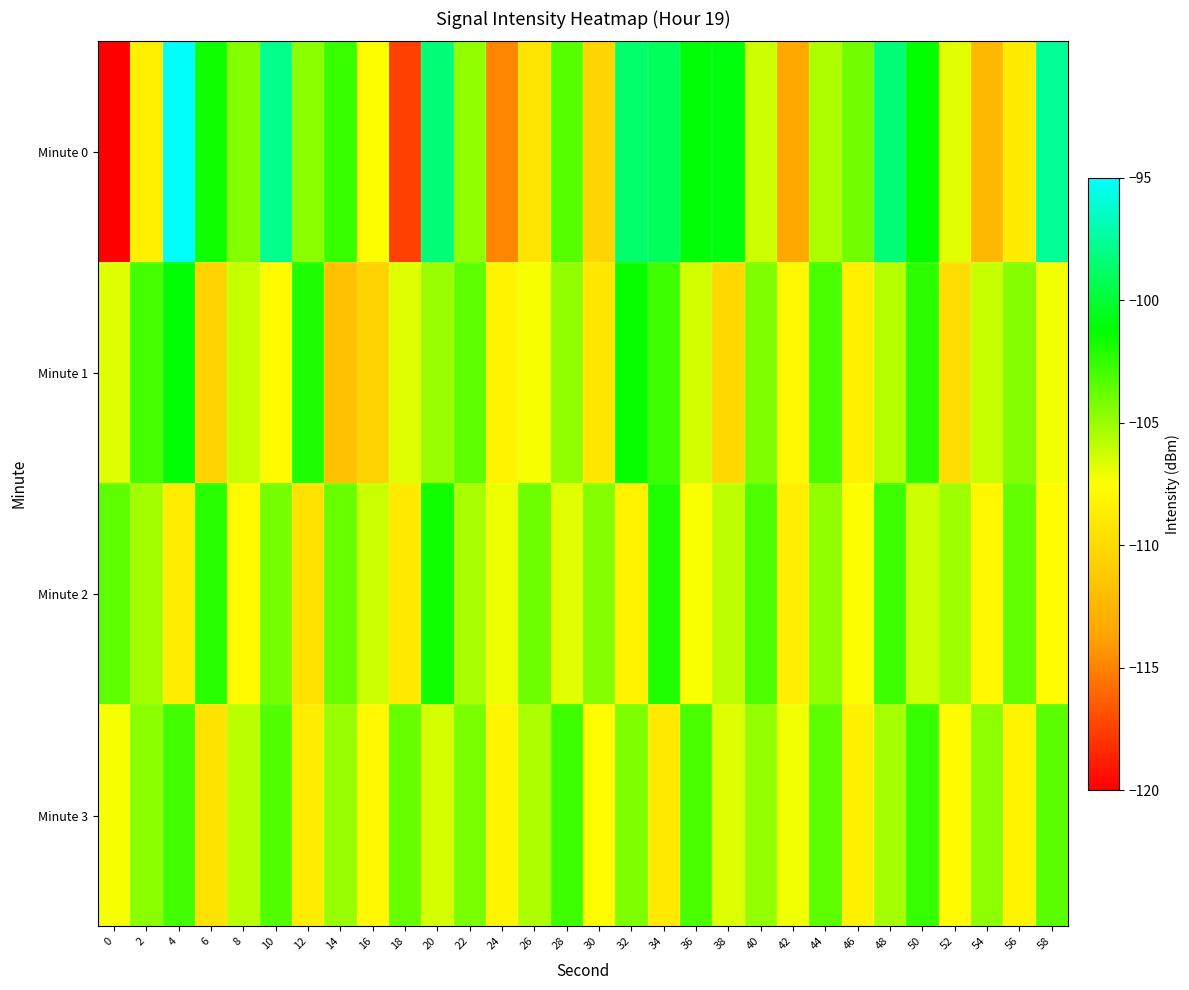

Count the number of categories in the chart.

30